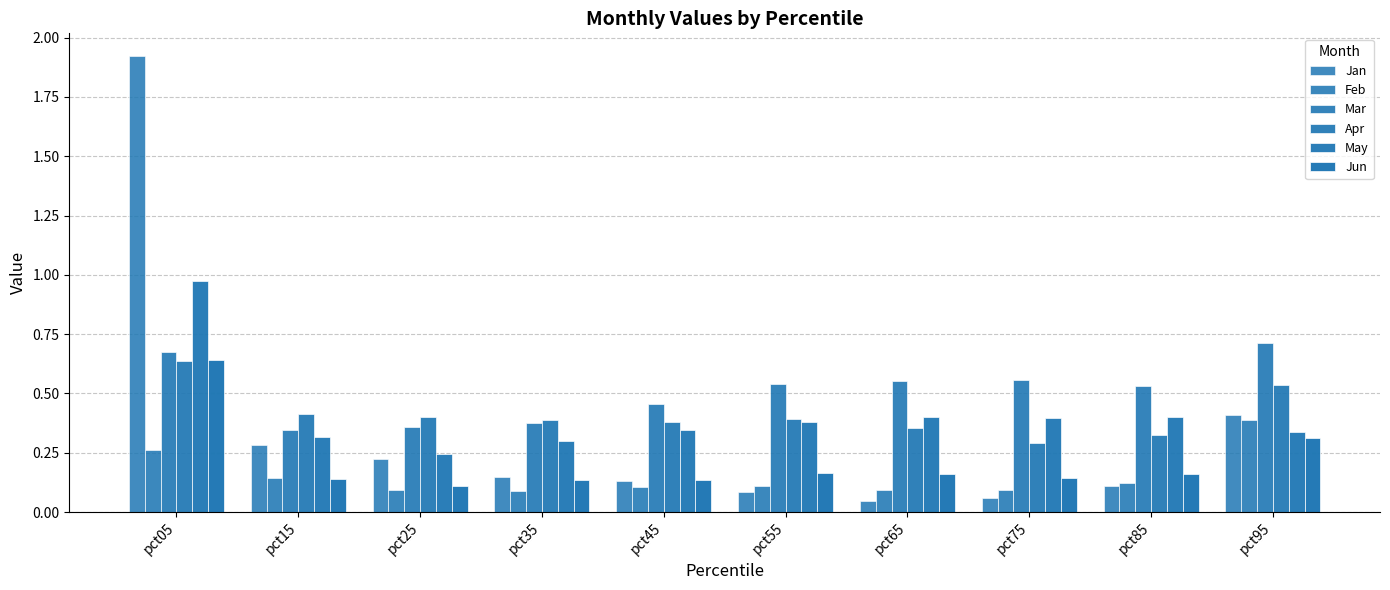

Is it true that Feb equals 0.2 at pct45?

False